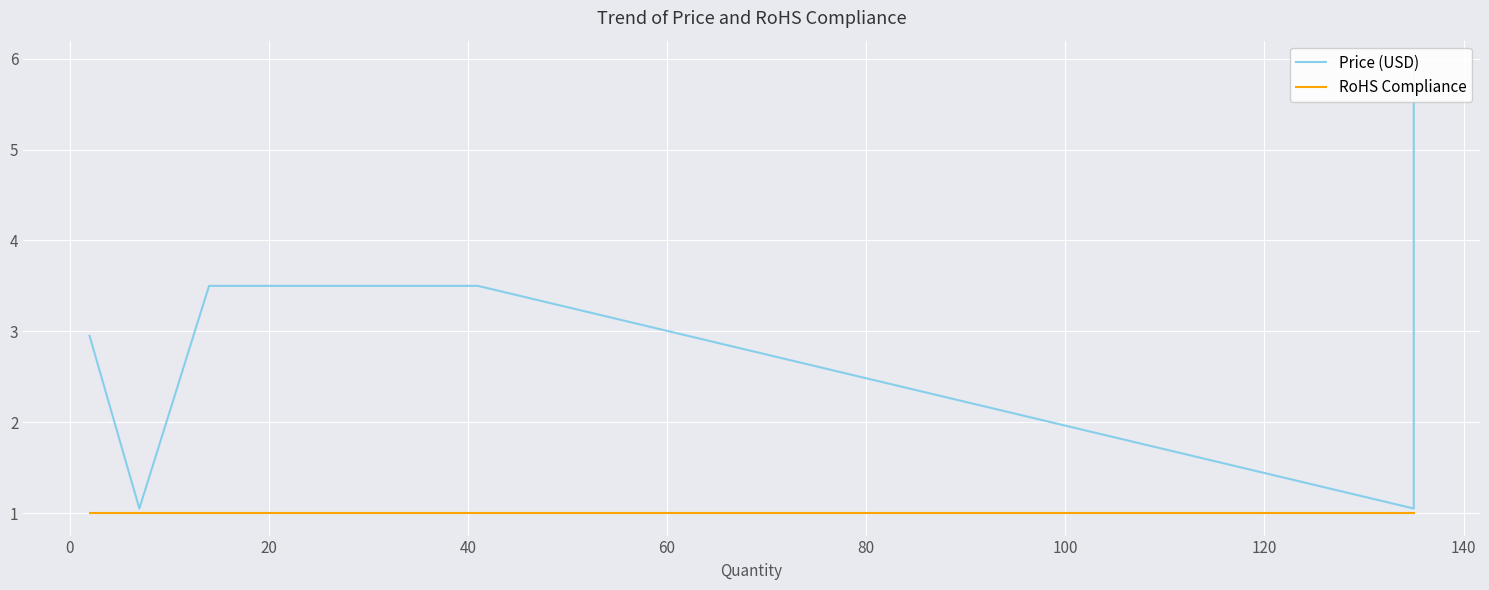

Rank the series at 60 from highest to lowest value.

Price (USD), RoHS Compliance